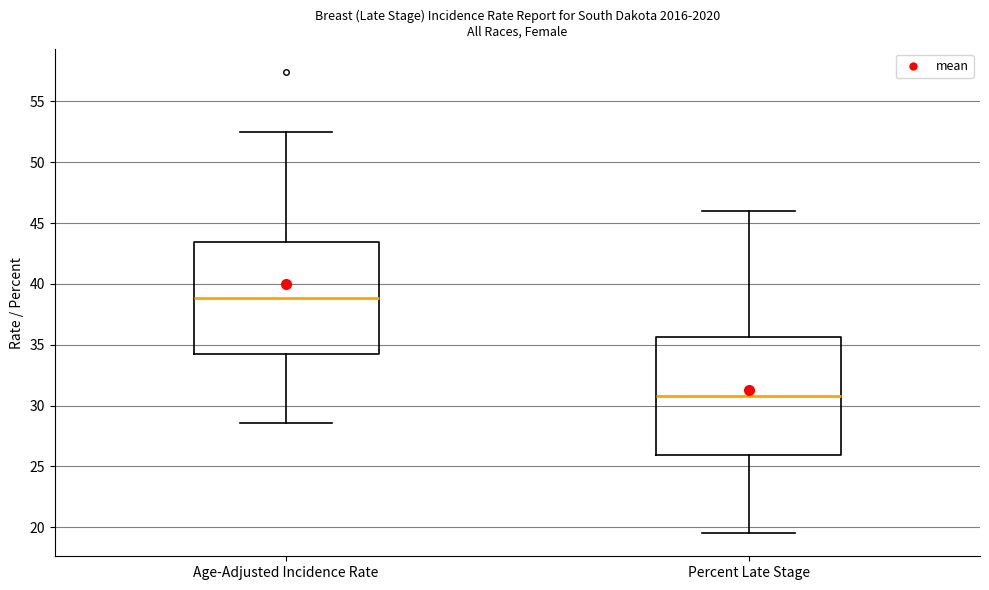

Reading left to right, read every box against the y-axis: the position of its median line, the range the box covers, and the ends of its whiskers. The values are not printed on the chart, so give them approximately, as read against the axis.

Age-Adjusted Incidence Rate: median 39.0, box 34.5 to 43.5, whiskers 28.5 to 52.5
Percent Late Stage: median 31.0, box 26.0 to 35.5, whiskers 19.5 to 46.0